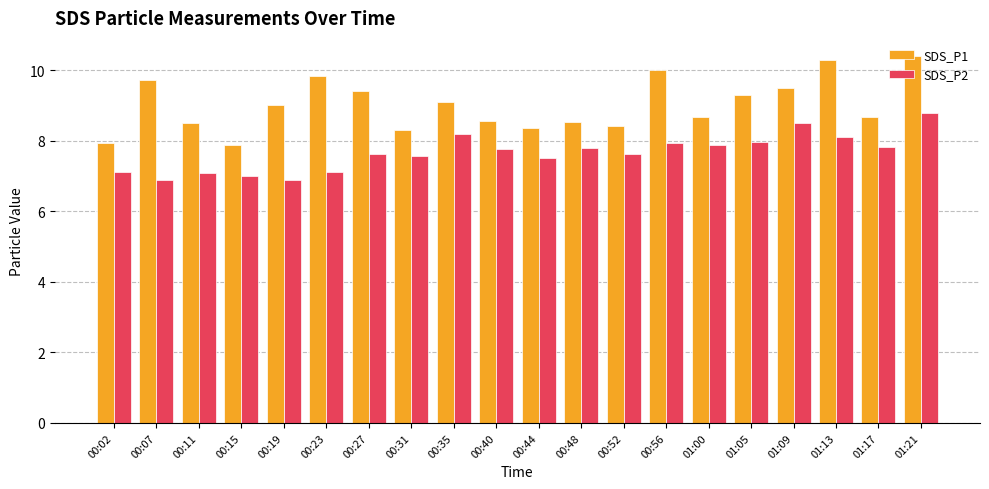

Count the number of data series in this chart.

2